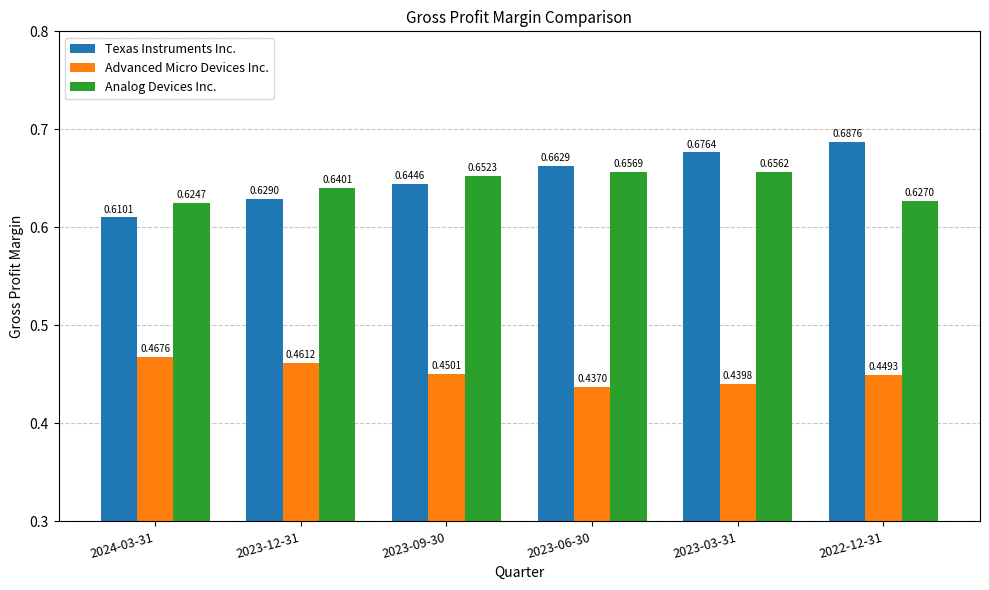

Between 2024-03-31 and 2023-09-30, which series saw the biggest shift?

Texas Instruments Inc.